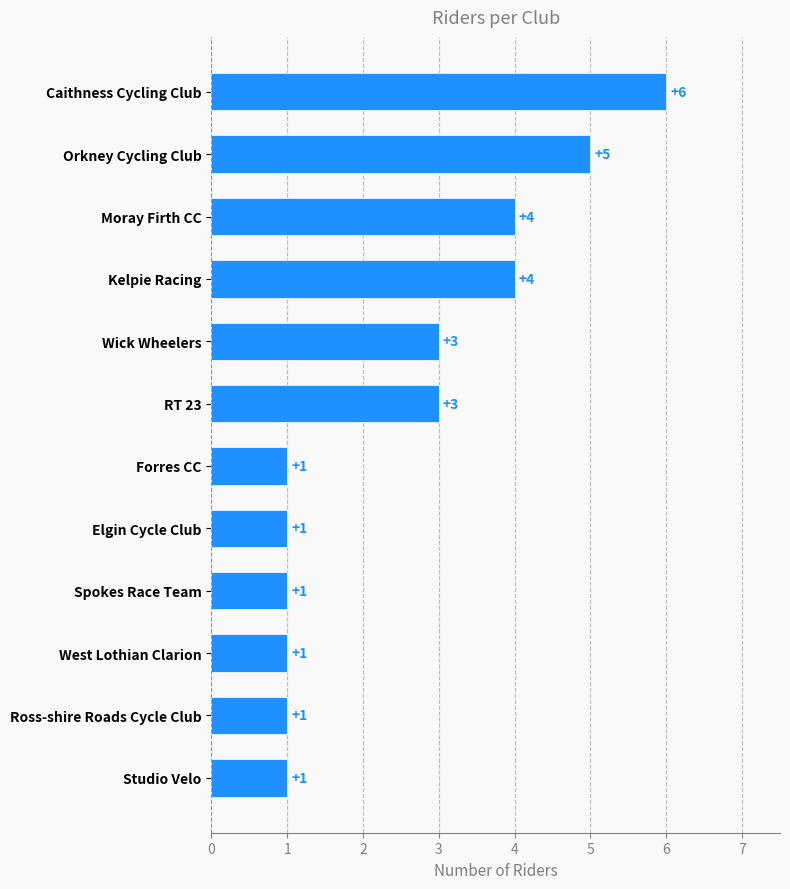

At which category does the chart reach its peak across all series?

Caithness Cycling Club